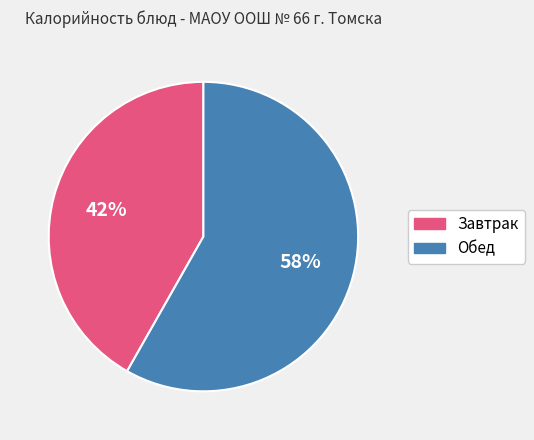

What is the smallest slice in the pie chart?

Завтрак